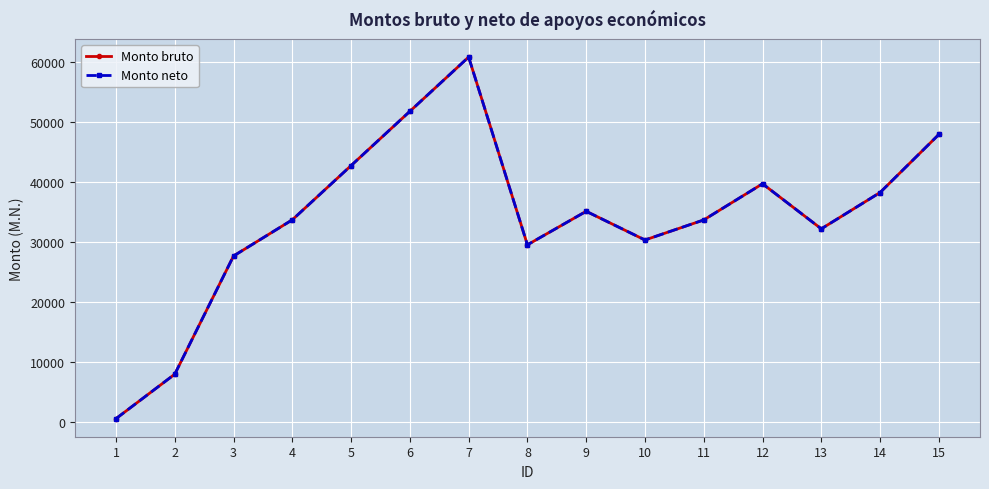

Which category has the lowest value across all series?

1